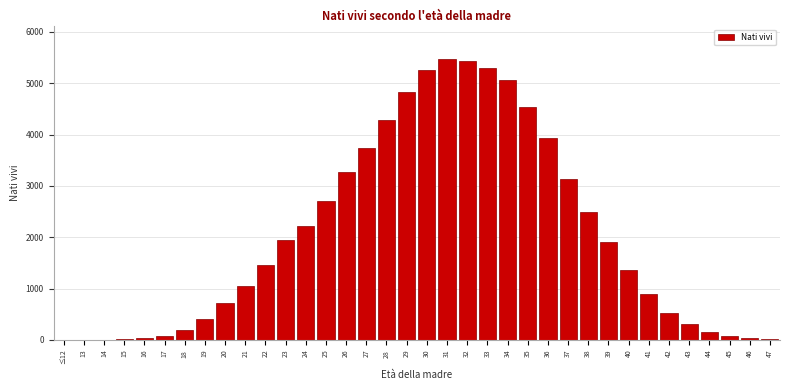

Is it true that the value at 44 is 164?

True